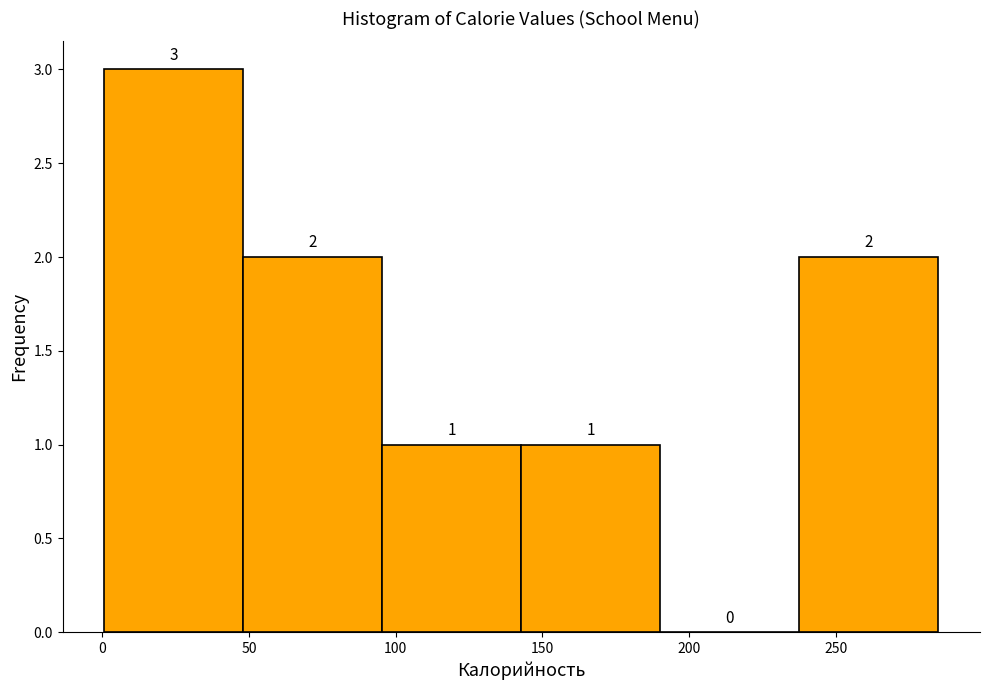

Reading left to right, transcribe this chart: for each bar, give the range it covers on the x-axis and its height. The bar edges are not printed on the chart, so give them approximately, as read against the axis.

0 to 50: 3
50 to 95: 2
95 to 145: 1
145 to 190: 1
190 to 240: 0
240 to 285: 2